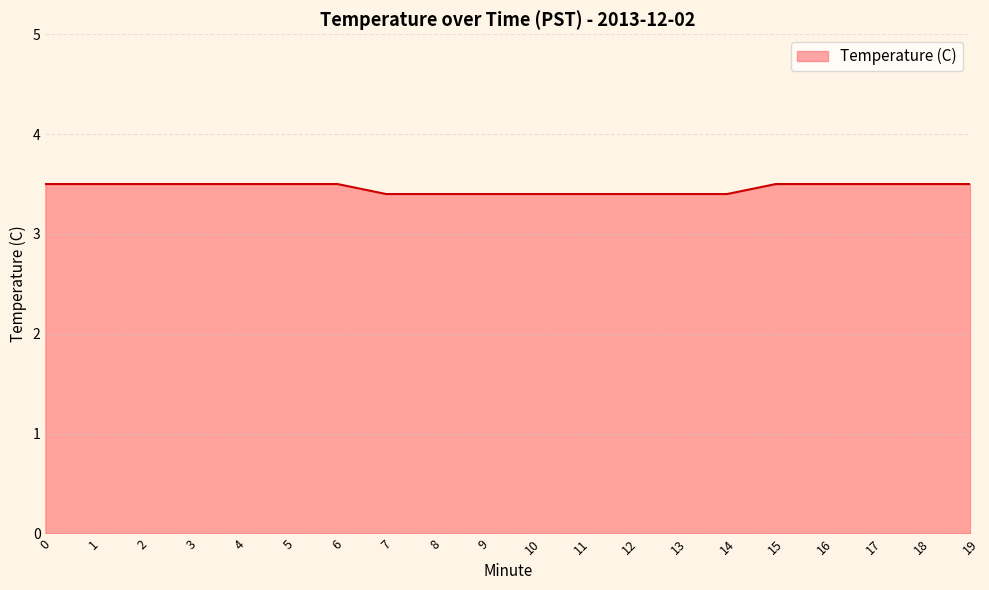

What is the greatest value displayed?

3.5